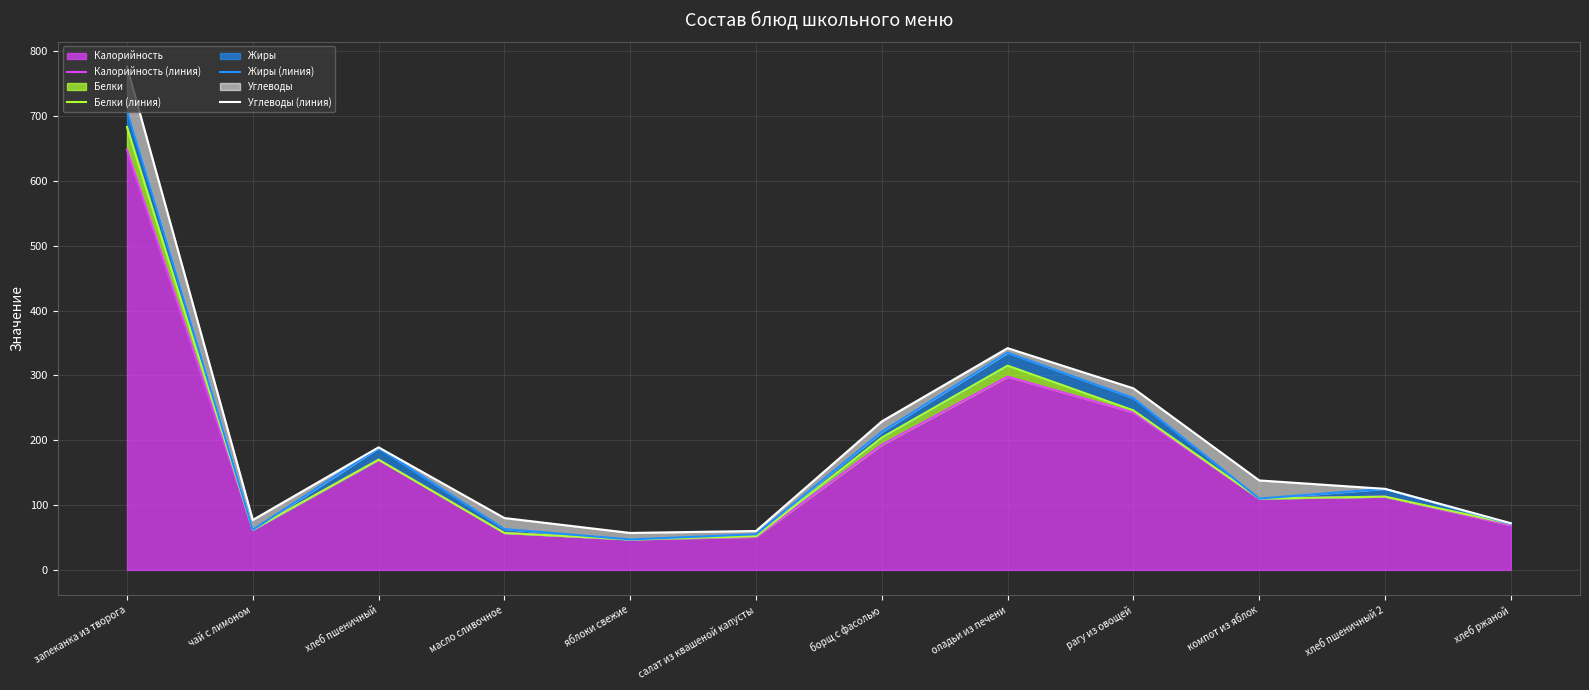

True or false: Калорийность has a value of 88 at масло сливочное.

False